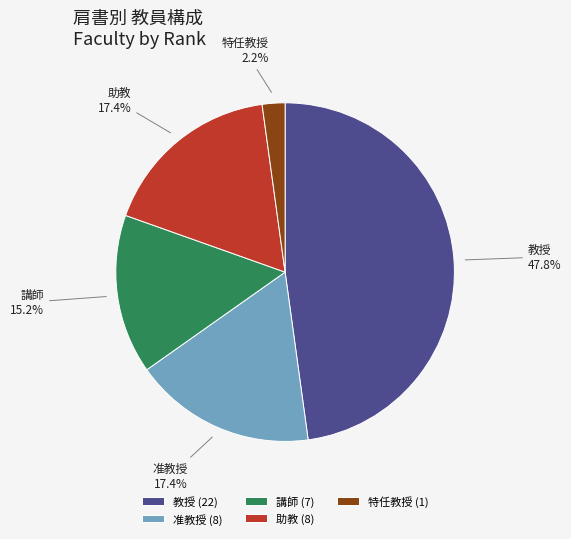

Does 准教授 account for over 50% of the chart?

No